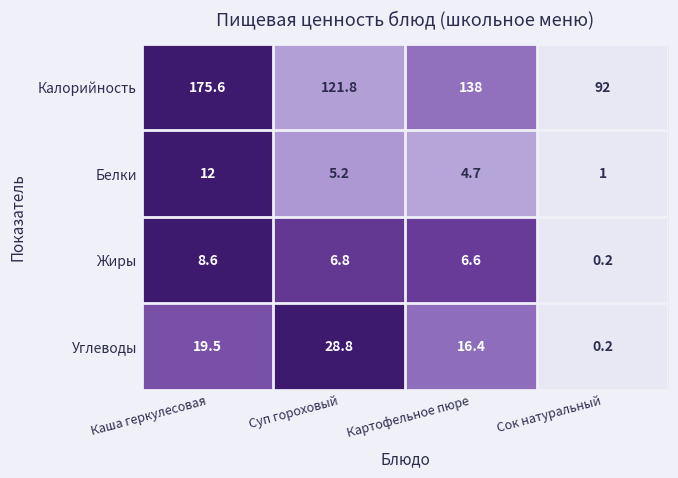

At which category does the chart reach its minimum across all series?

Сок натуральный